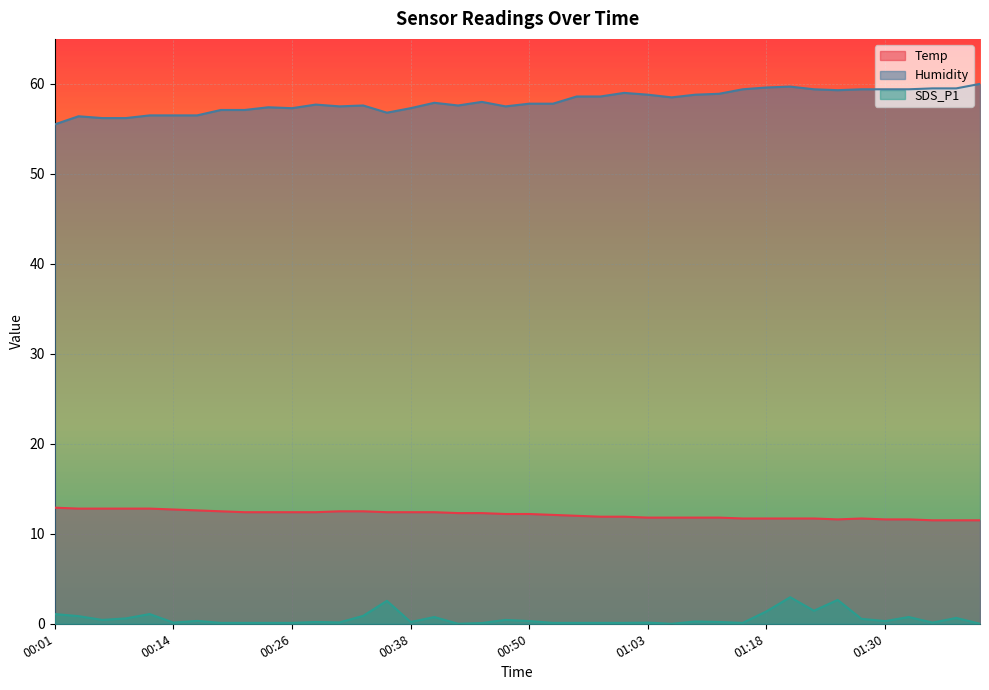

What is the sum of the SDS_P1 values at 01:03 and 00:43?

0.1